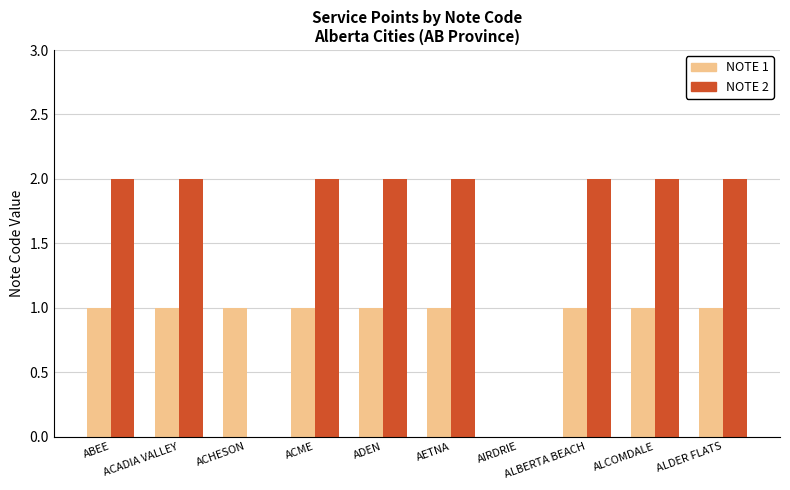

Which series has the largest total across all categories?

NOTE 2